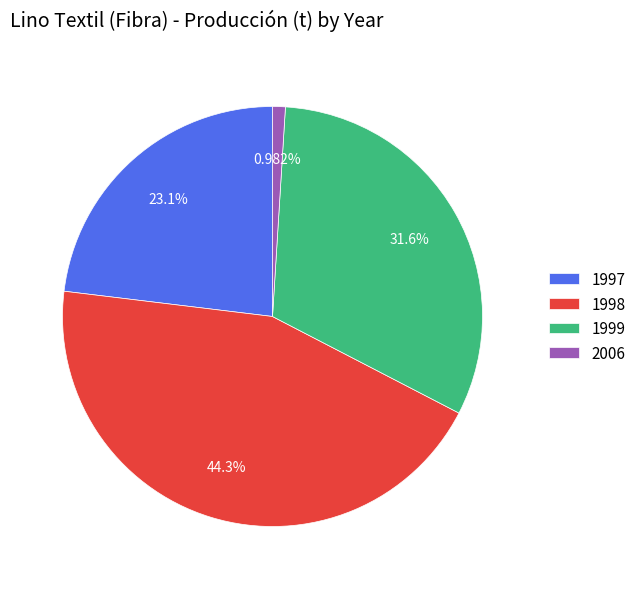

True or false: 1999 accounts for 25% of the total.

False